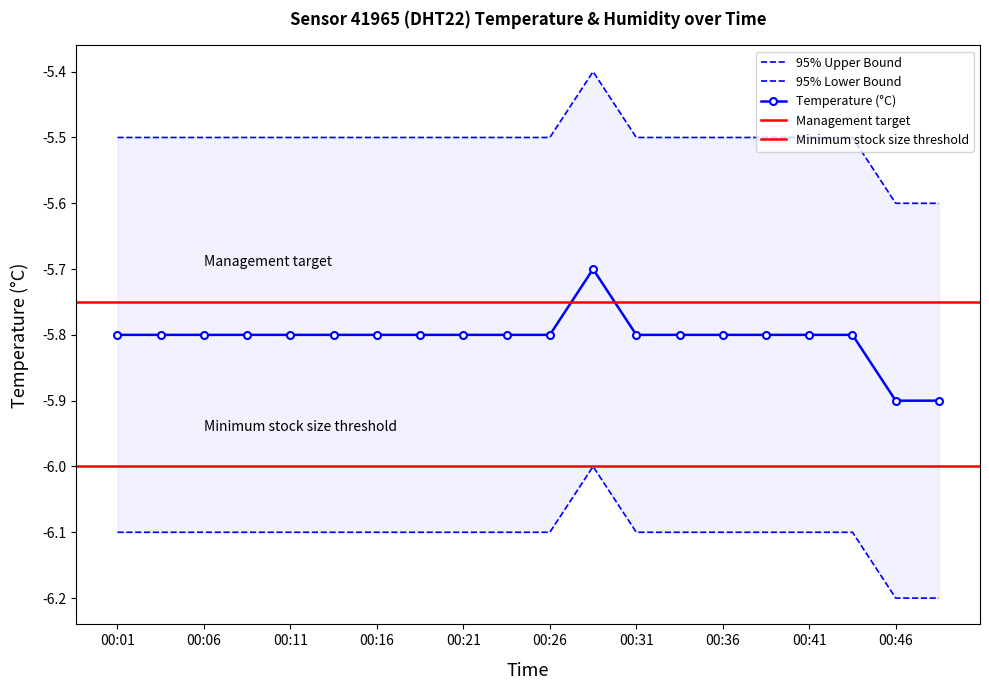

The value of temperature at 00:14 is -3.1. True or false?

False